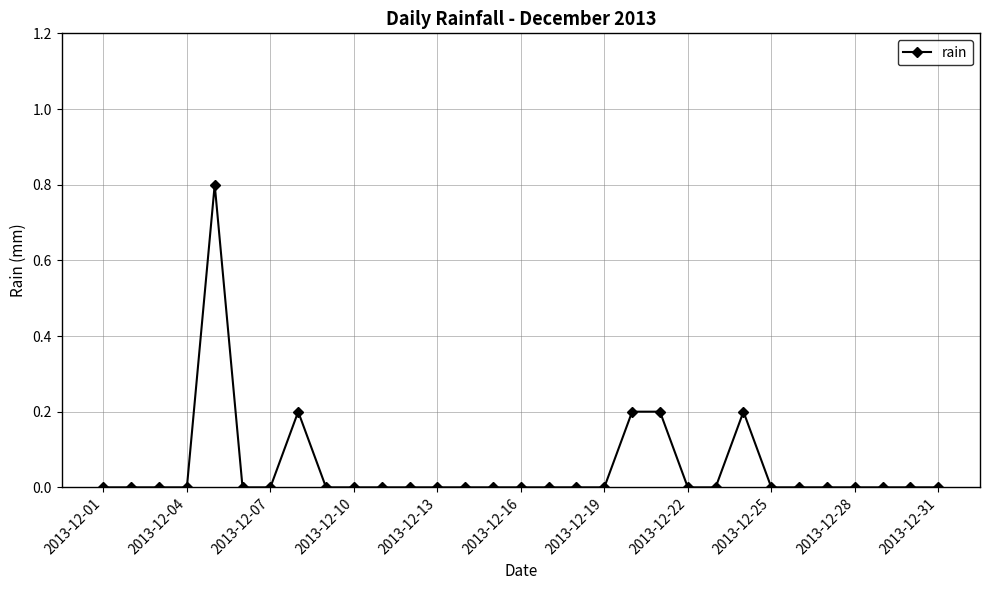

Reading right to left, extract all data points from this chart.

0.0	0.0	0.0	0.0	0.0	0.0	0.0	0.2	0.0	0.0	0.2	0.2	0.0	0.0	0.0	0.0	0.0	0.0	0.0	0.0	0.0	0.0	0.0	0.2	0.0	0.0	0.8	0.0	0.0	0.0	0.0